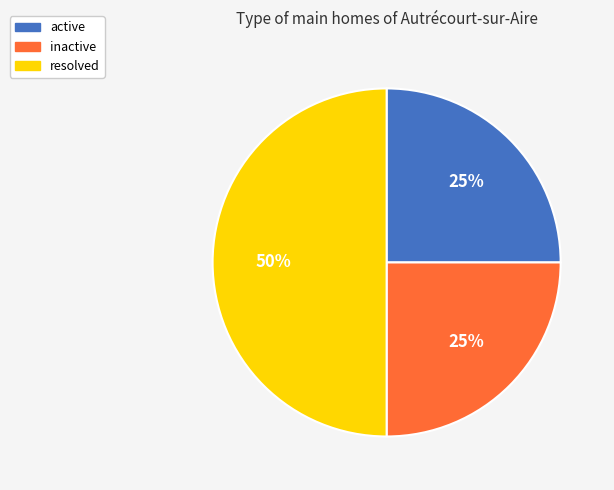

To the nearest percent, what is the average slice percentage?

33%